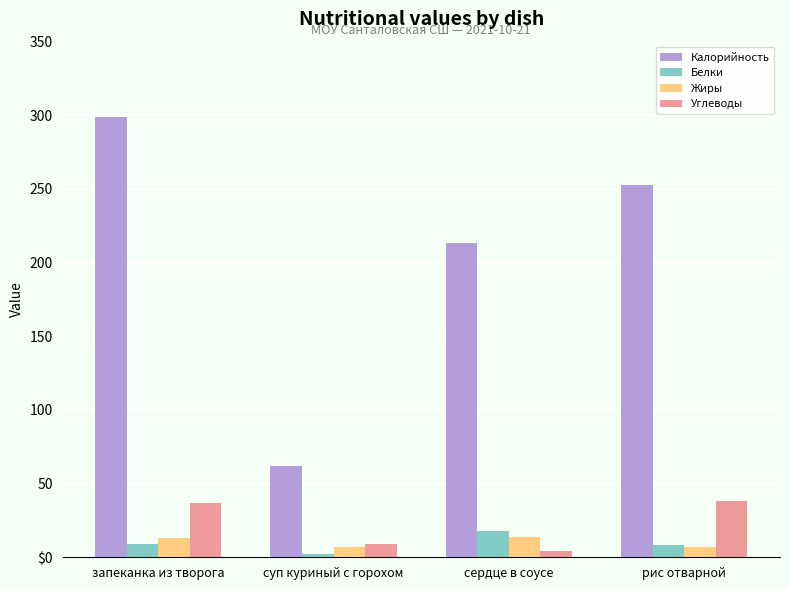

Is it true that Калорийность equals 112.8 at сердце в соусе?

False